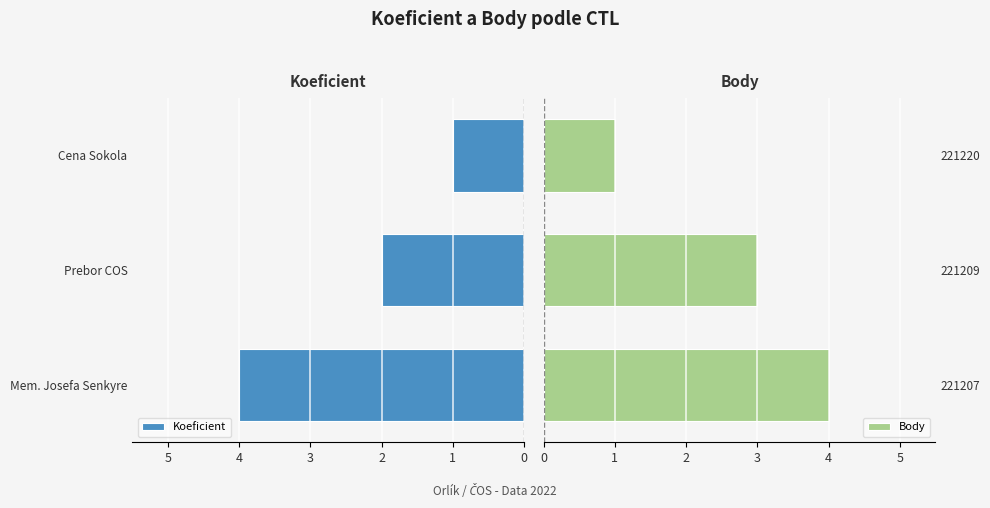

Which category has the highest value in the Body series?

221207